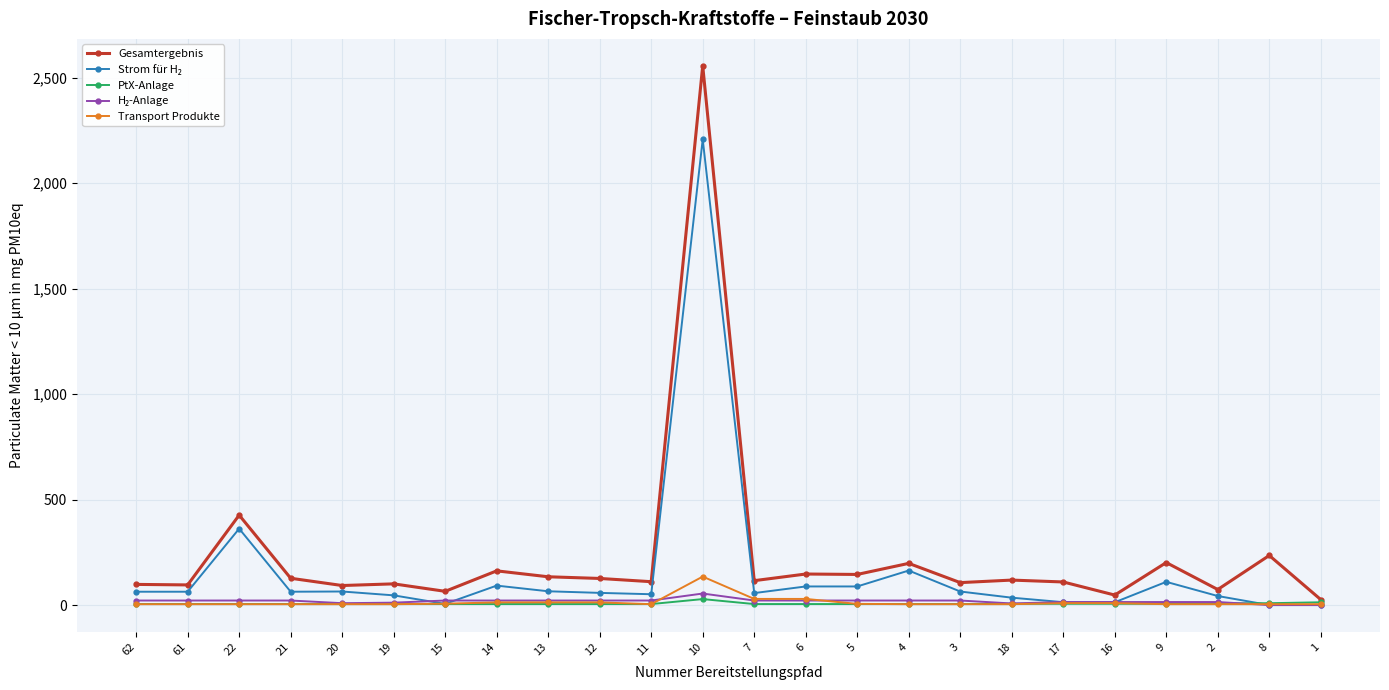

The Gesamtergebnis series shows 110.9 at 11. True or false?

True